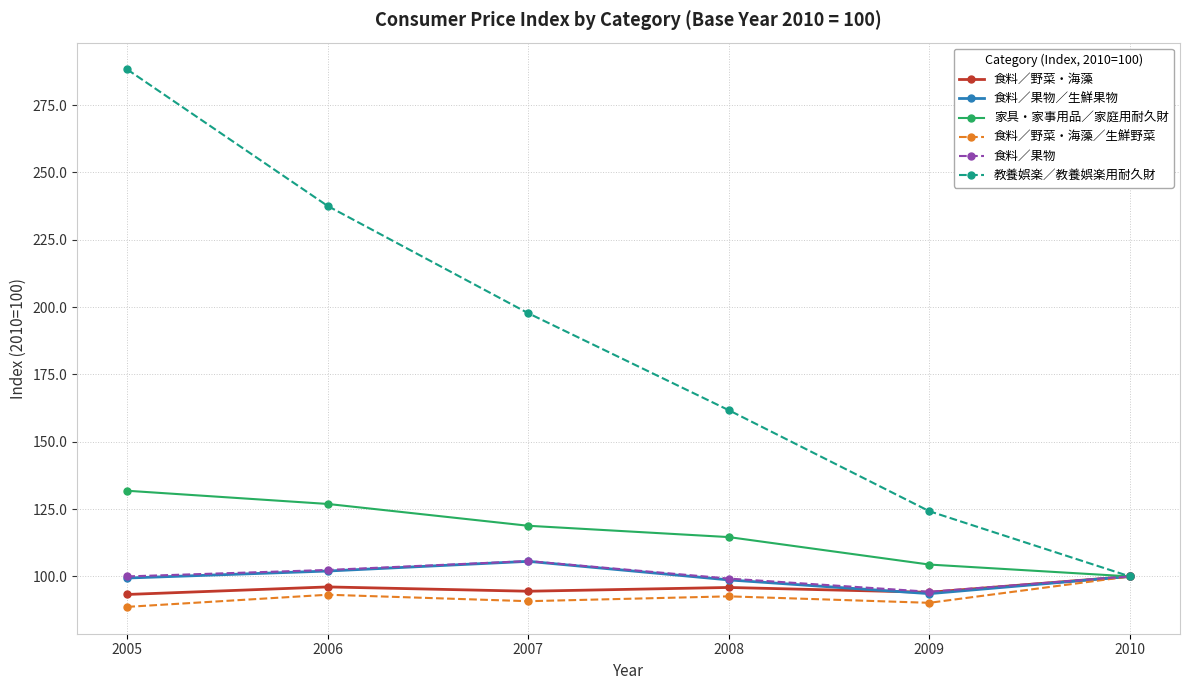

How many categories are shown in the chart?

6